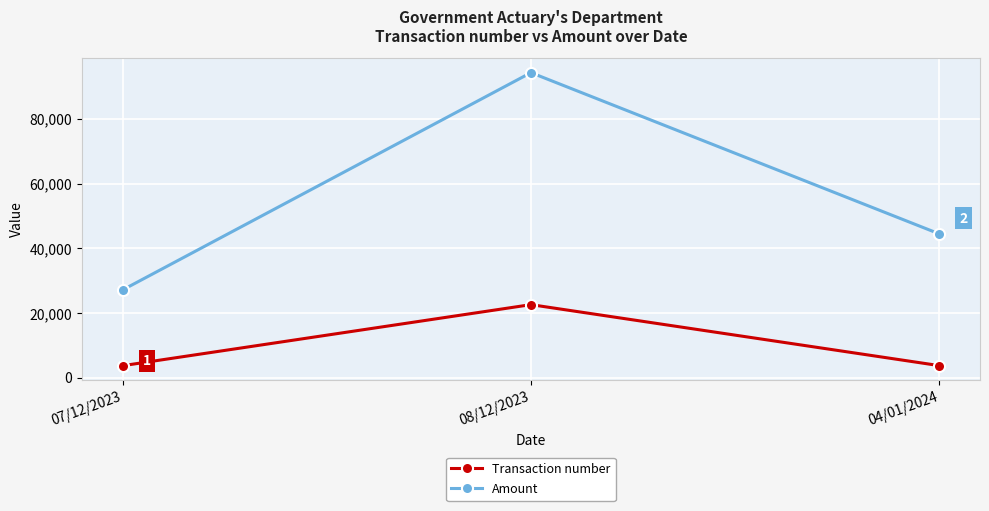

Does the chart have visible grid lines?

Yes